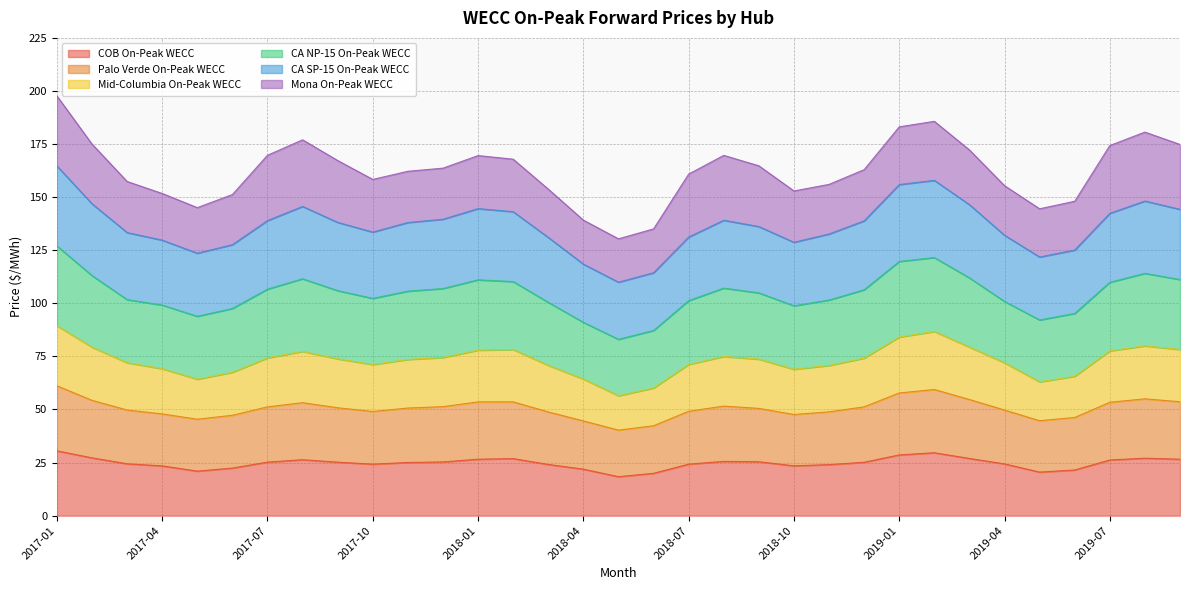

How many interior local peaks does the Mid-Columbia On-Peak WECC series have?

5